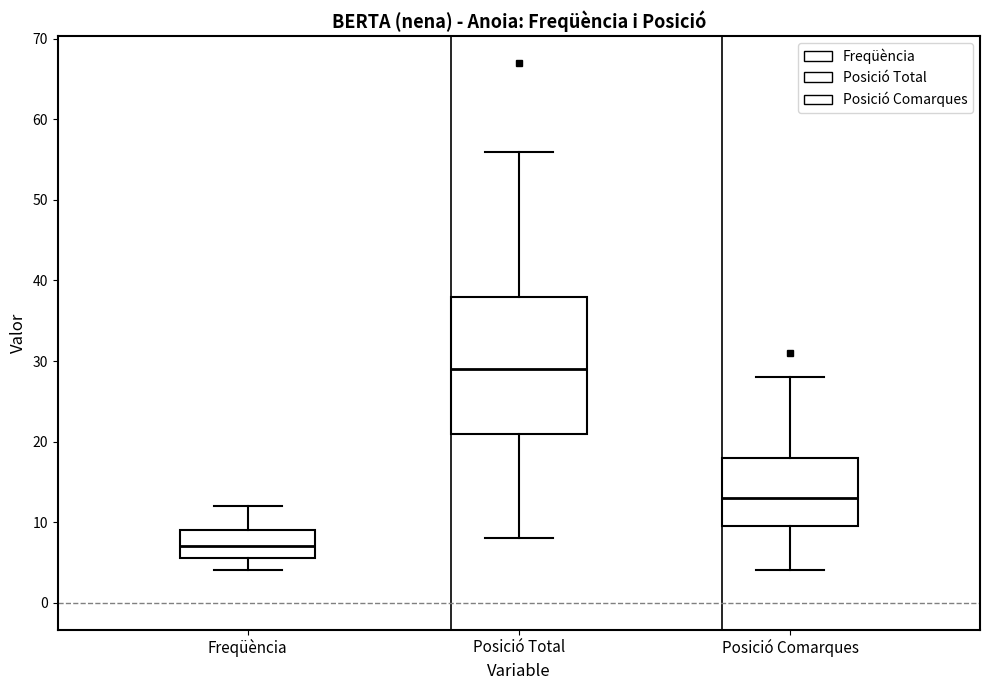

Reading left to right, transcribe this box plot: for each box, give where its median line is, the range the box spans, and where its two whiskers end, as read against the y-axis. The values are not printed on the chart, so give them approximately, as read against the axis.

Freqüència: median 7, box 6 to 9, whiskers 4 to 12
Posició Total: median 29, box 21 to 38, whiskers 8 to 56
Posició Comarques: median 13, box 10 to 18, whiskers 4 to 28